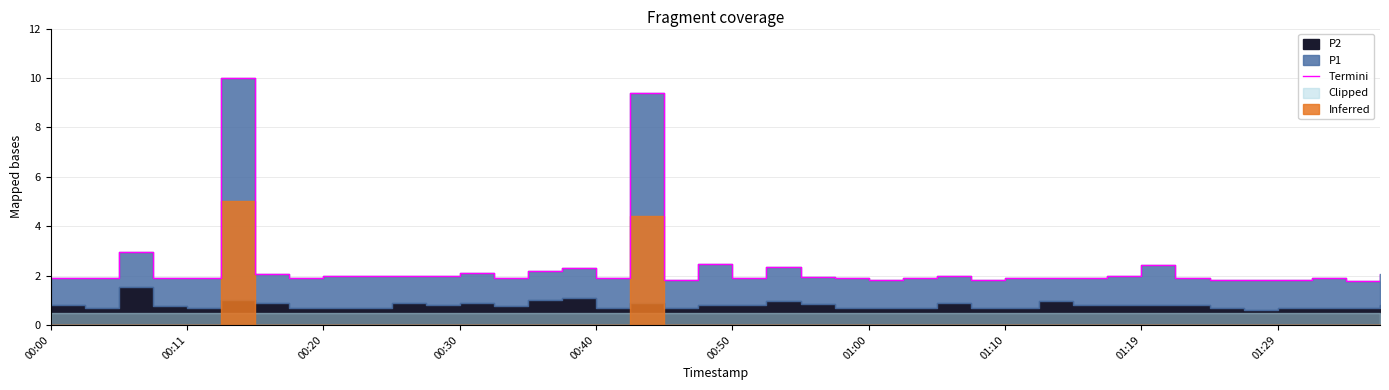

What is the ratio of the value at 31 to the value at 10?

1.0